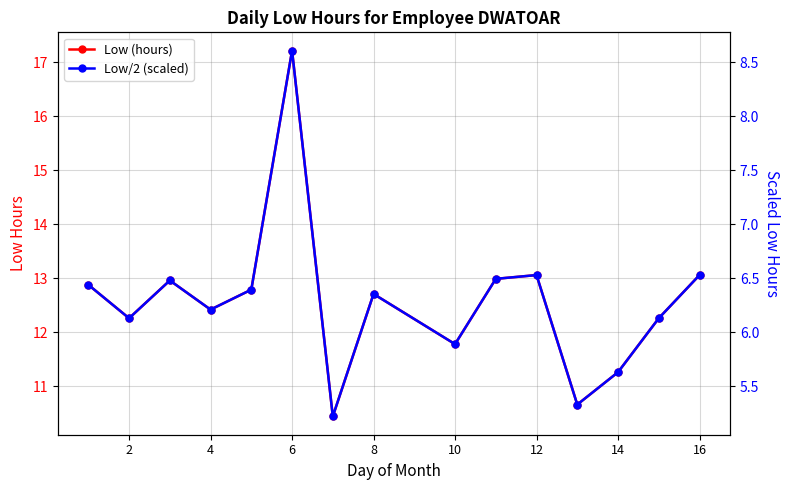

What is the total value across all series at 14?

19.1